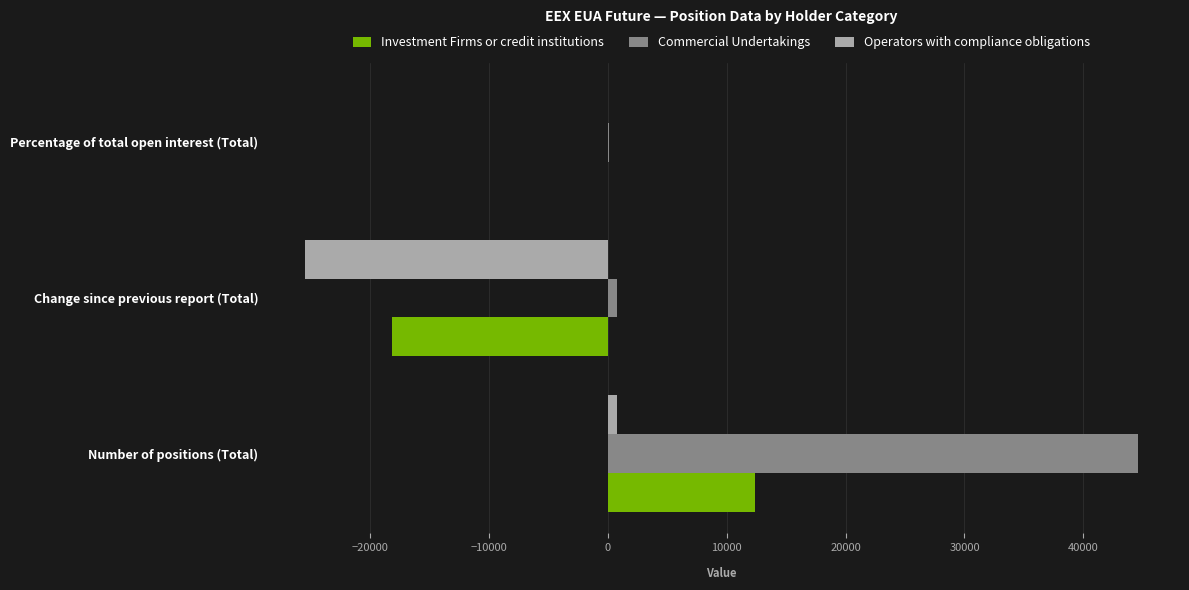

Which series has the largest total across all categories?

Commercial Undertakings